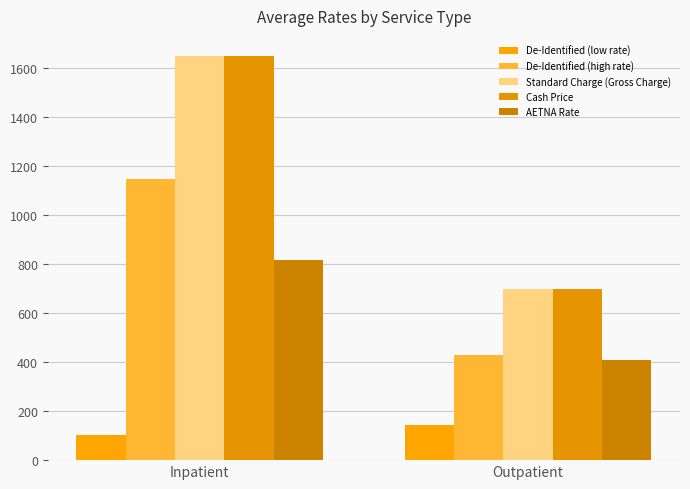

What is the label of the 2nd bar from the right?

Inpatient